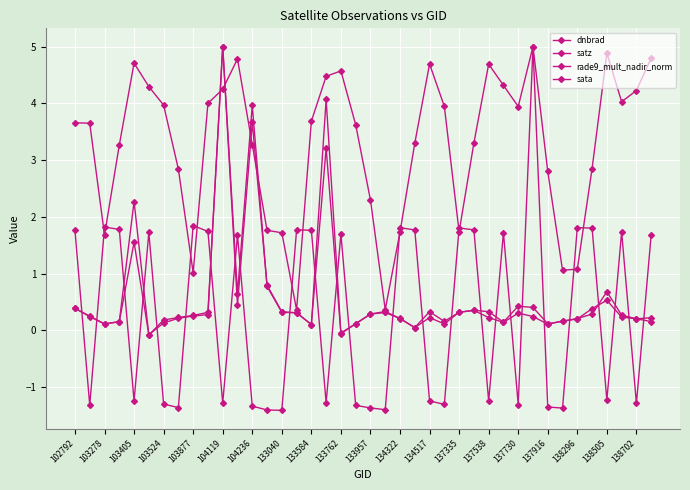

How many lines are shown in the chart?

4